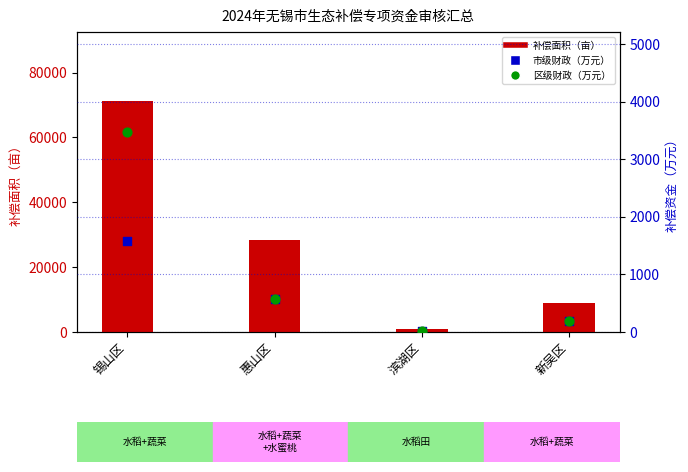

Which series has the widest spread of Y values?

补偿面积（亩）